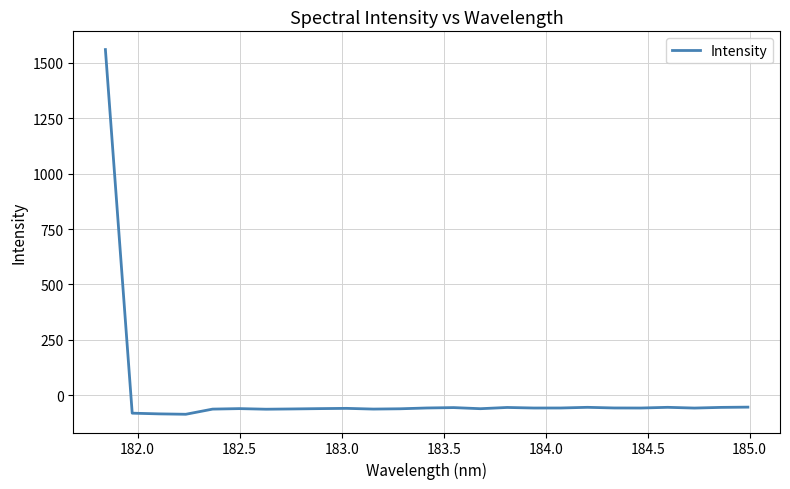

How many negative values are there?

24